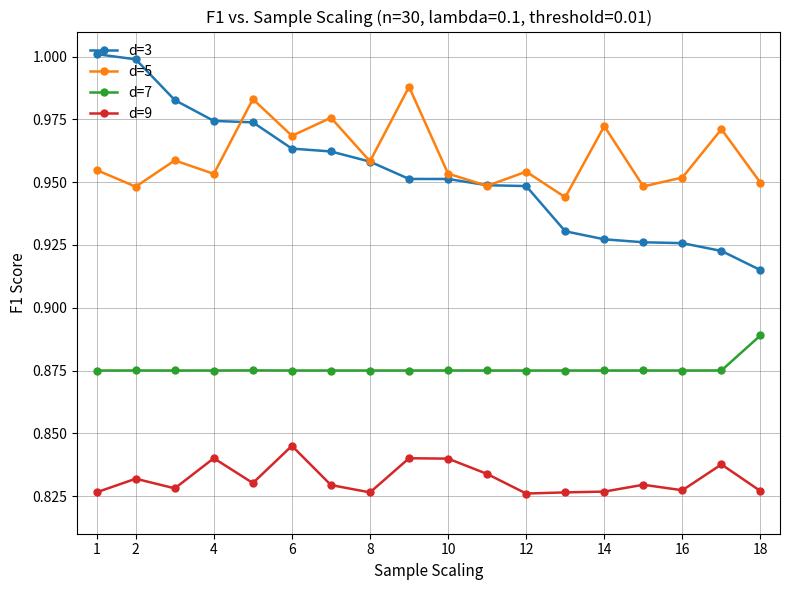

Rank the series by their maximum value, from lowest to highest.

d=9, d=7, d=5, d=3